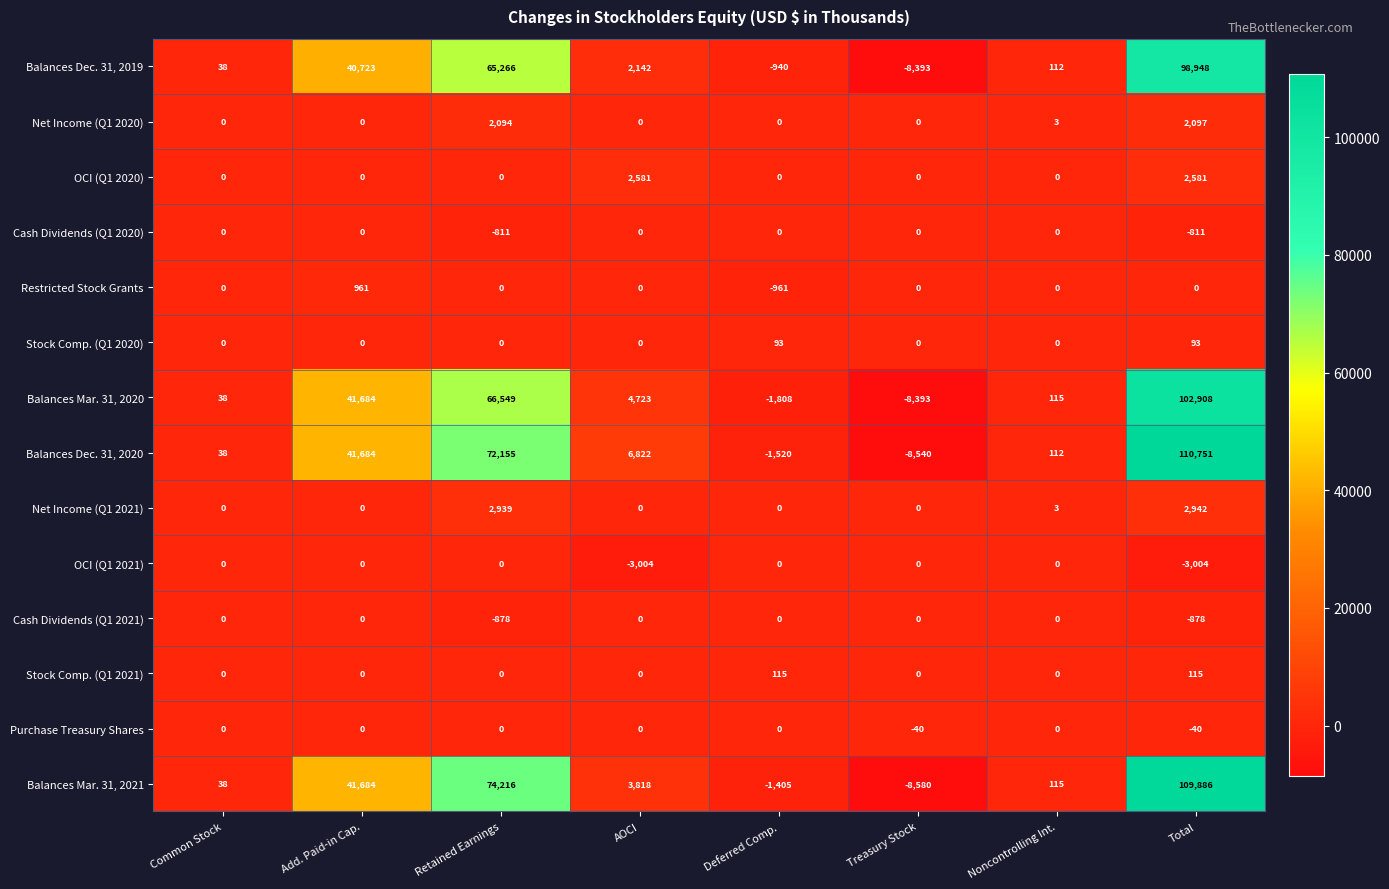

At which category does the chart reach its peak across all series?

Total